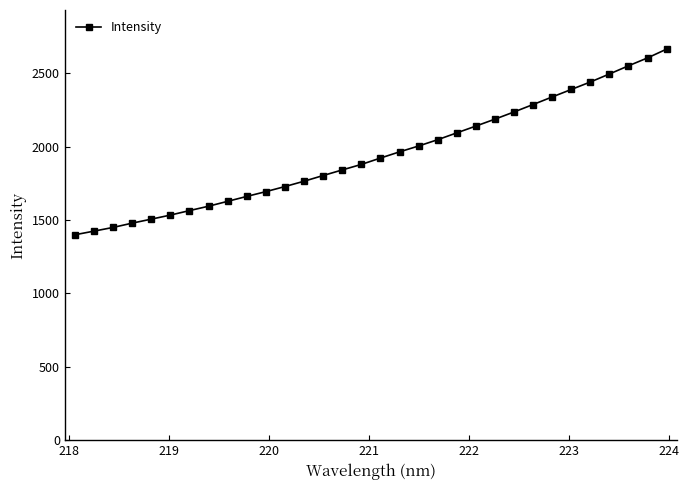

What is the greatest value displayed?

2664.5